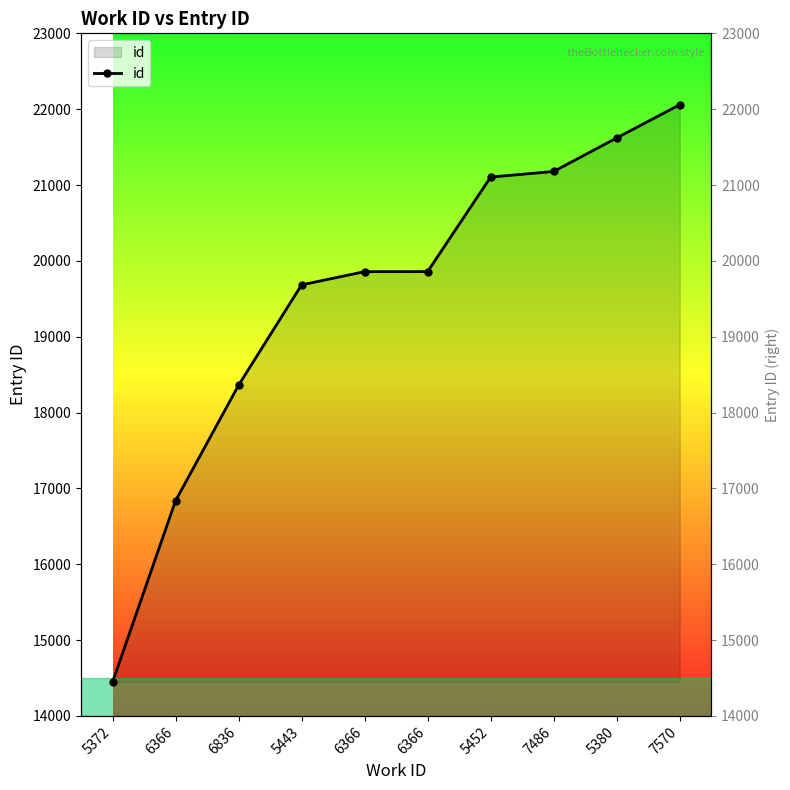

Does the chart display data point markers on the line(s)?

Yes